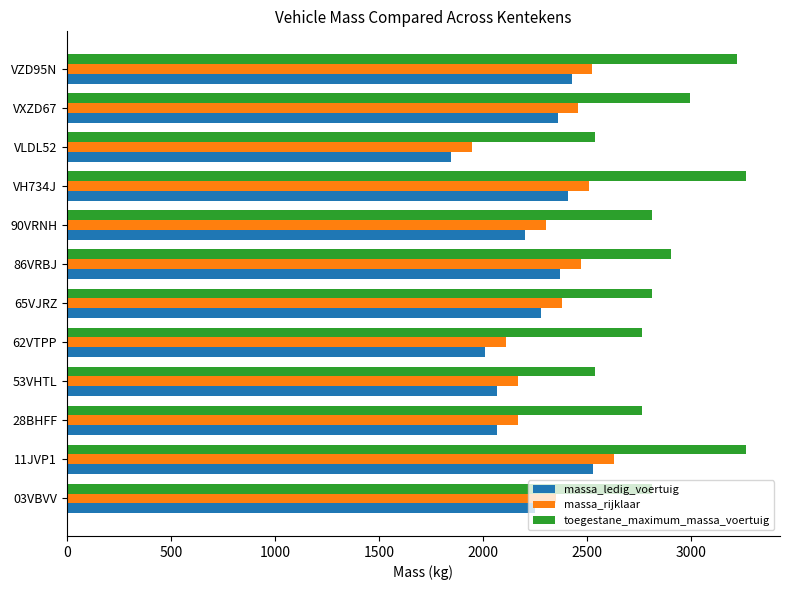

What is the smallest value displayed?

1848